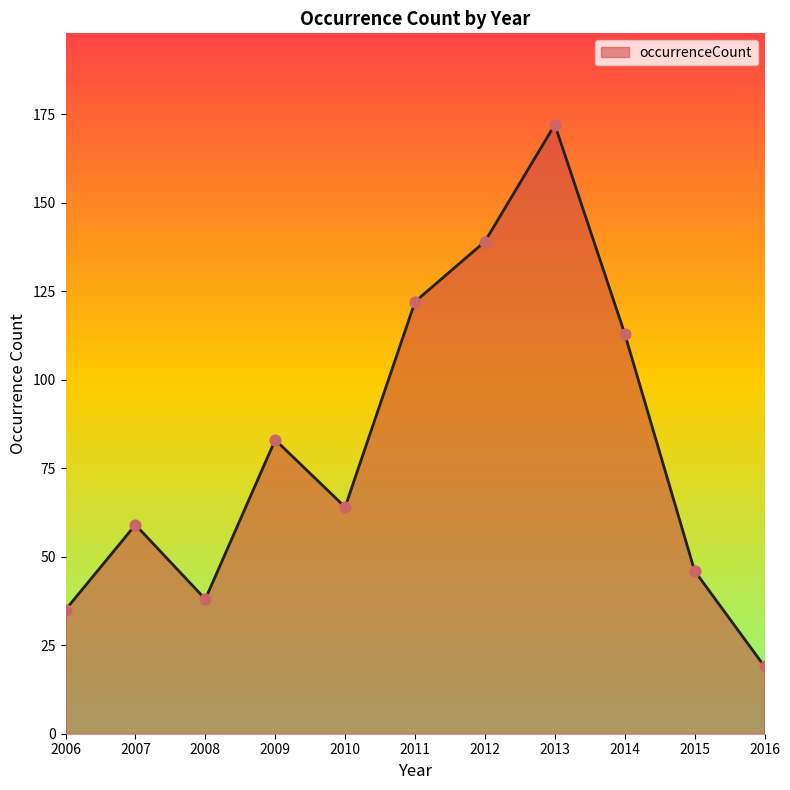

What is the change in value from 2014 to 2015?

-67